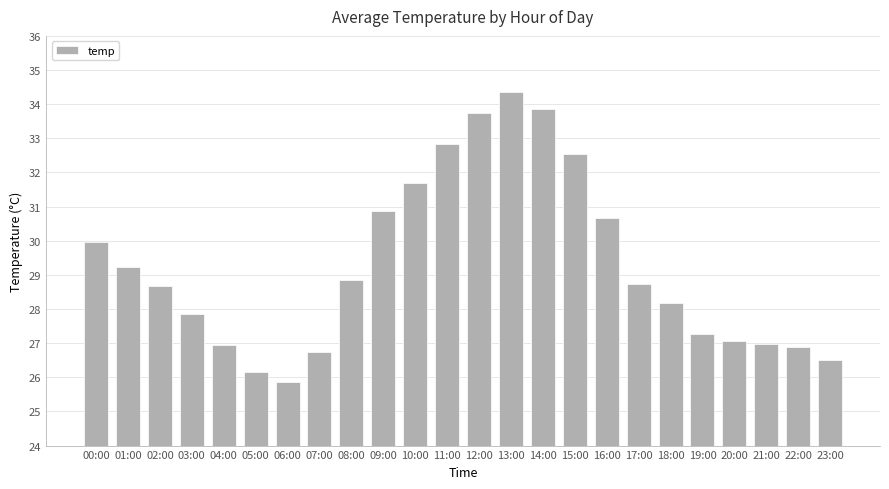

What is the label of the 12th bar from the left?

11:00